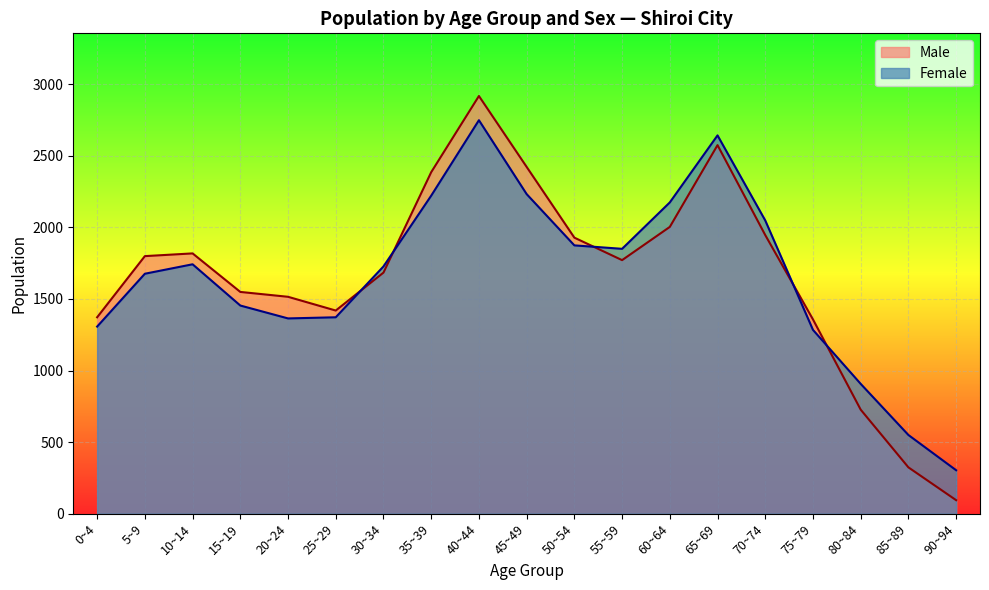

True or false: Female has more than 1 interior local peaks.

True